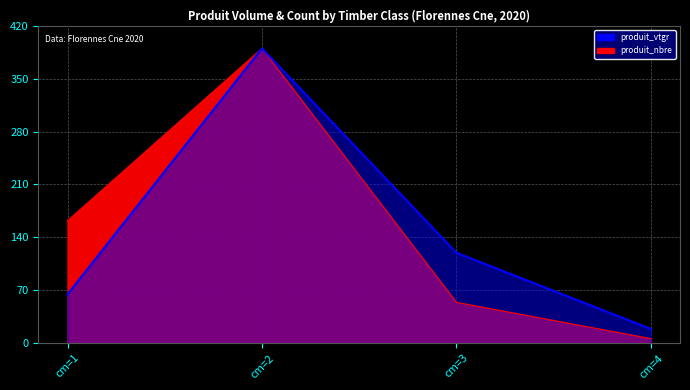

What is the difference between the maximum and minimum values in the produit_nbre series?

384.0